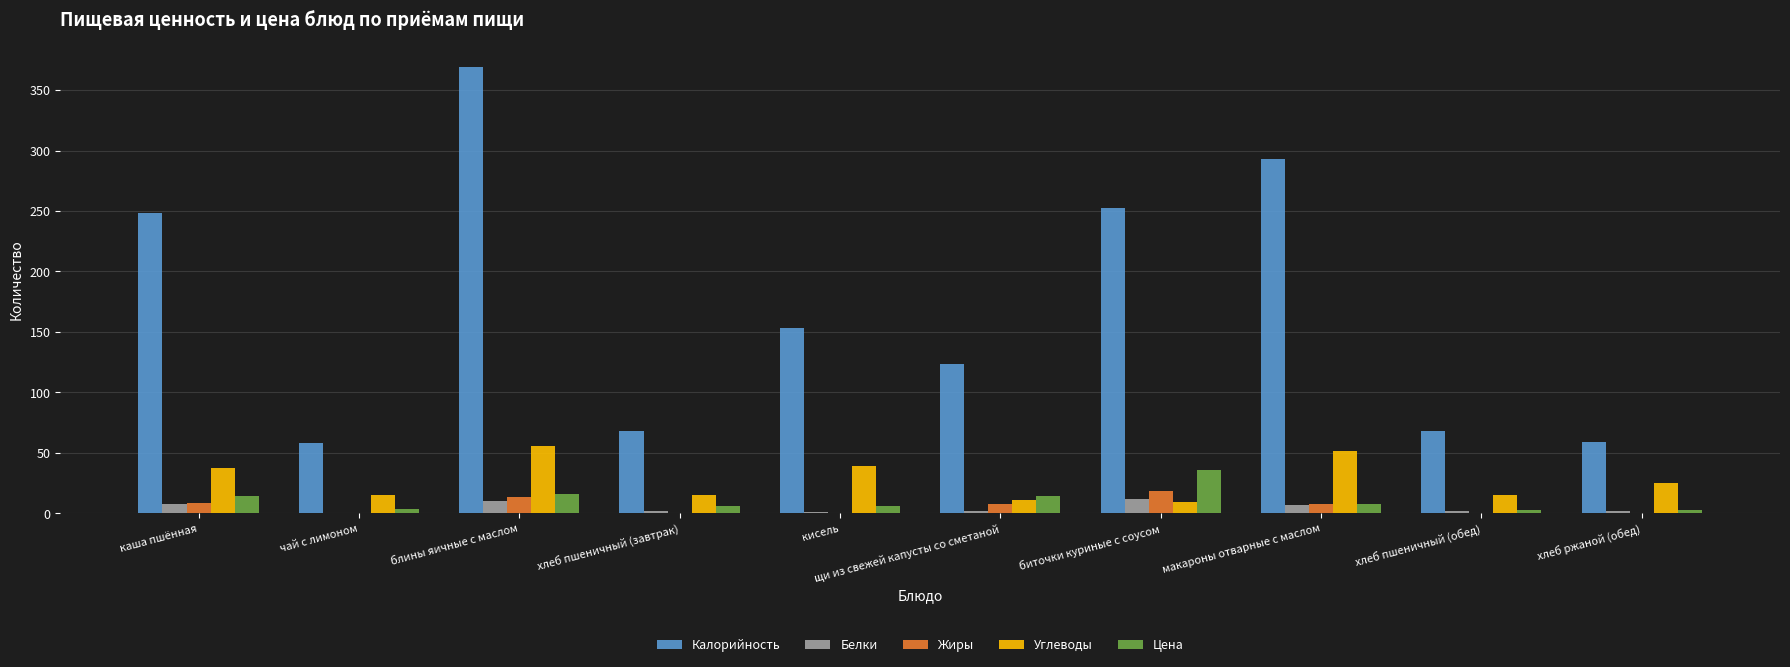

True or false: Углеводы has a value of 39.0 at кисель.

True